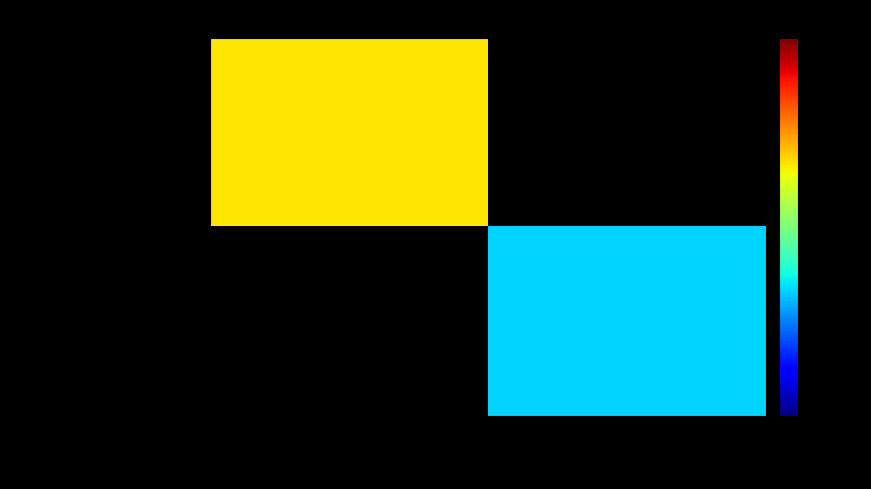

Which series has the largest range (max minus min)?

75b11ed5ac4888eb…